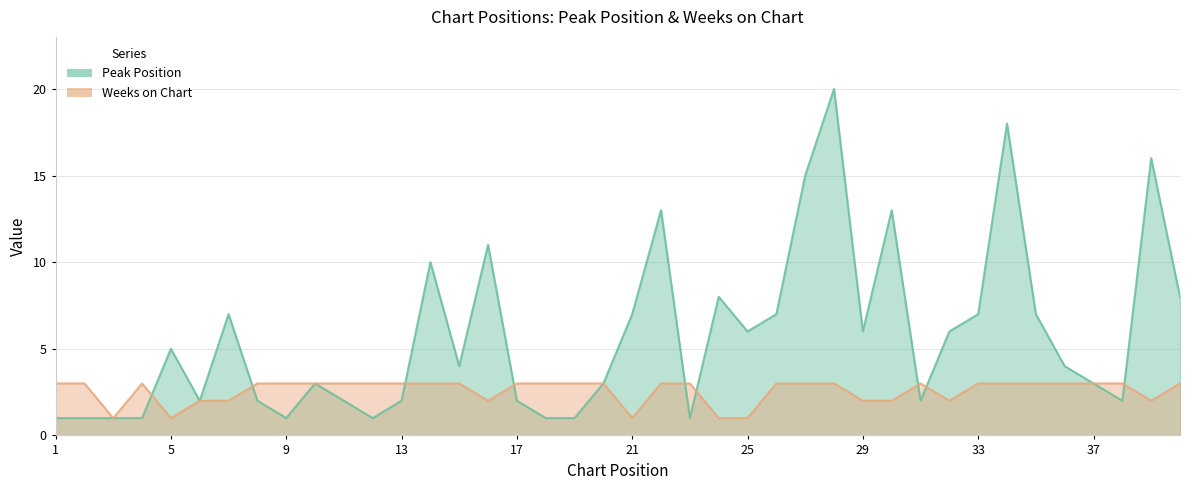

Is the value of Weeks on Chart at 38 greater than the value of Peak Position at 32?

No